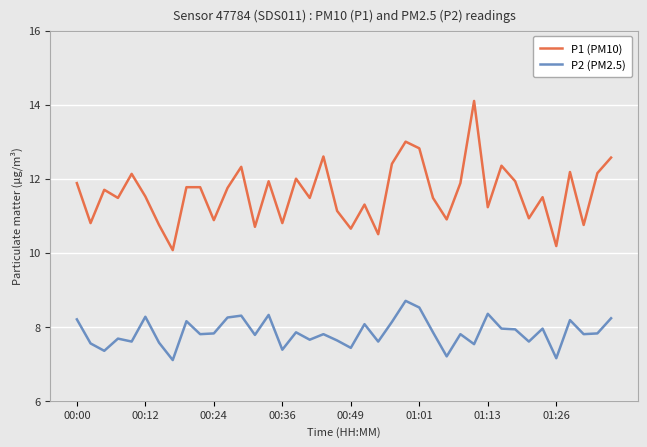

What is the minimum value shown in the chart?

7.1